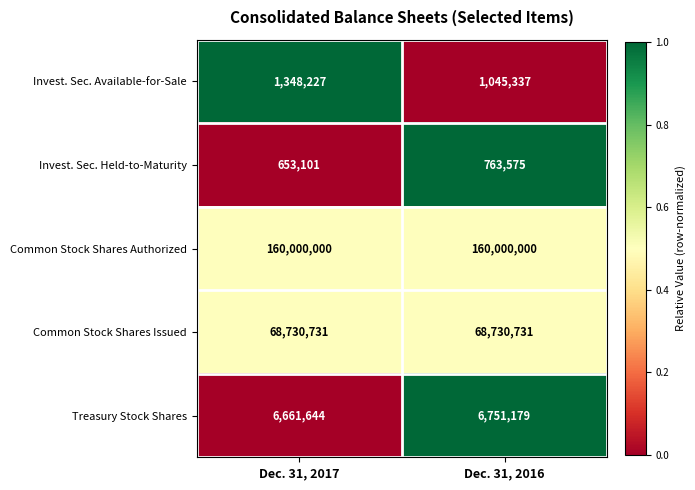

The value of Treasury Stock Shares at Dec. 31, 2017 is 6661644. True or false?

True